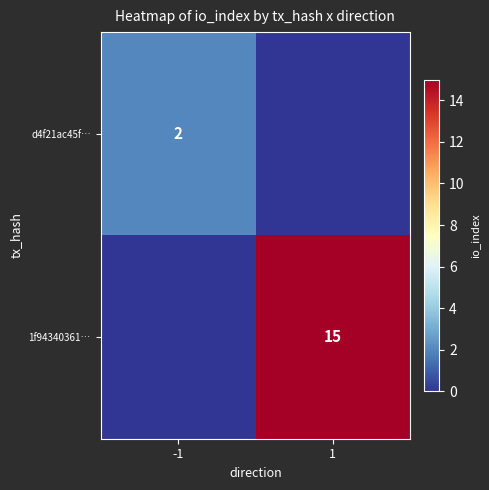

What is the spread (max minus min) of values at -1?

2